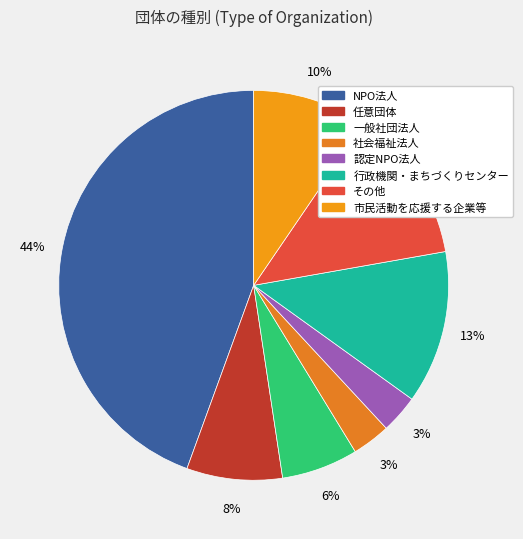

Approximately how many times larger is the value at 行政機関・まちづくりセンター compared to 任意団体?

1.6